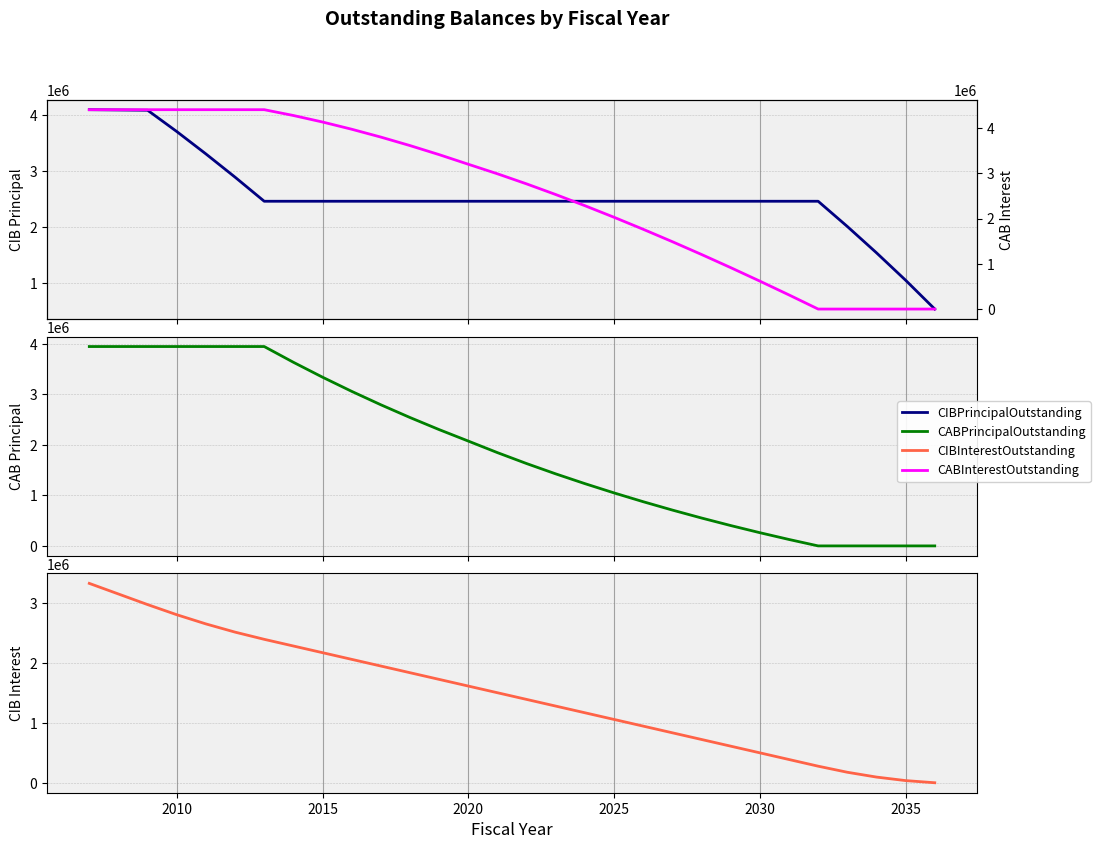

Does the chart display data point markers on the line(s)?

No